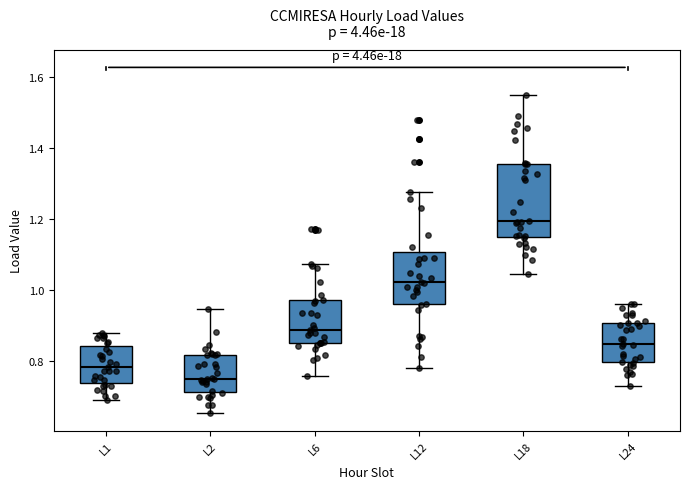

Which box is the tallest, from its lower edge to its upper edge?

L18